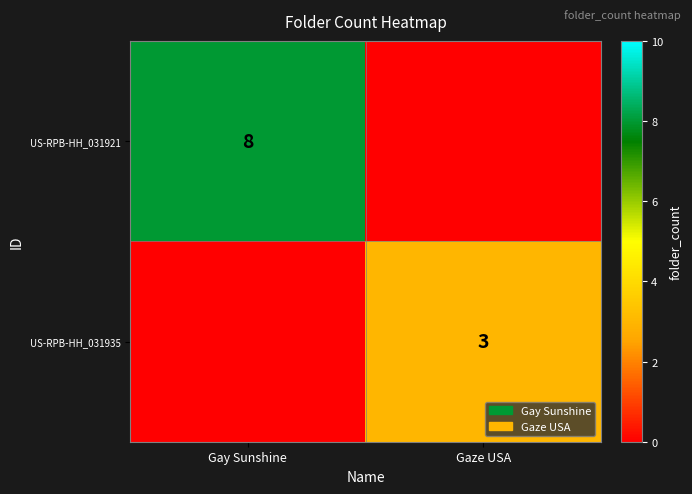

True or false: US-RPB-HH_031921 has a value of 8 at Gay Sunshine.

True